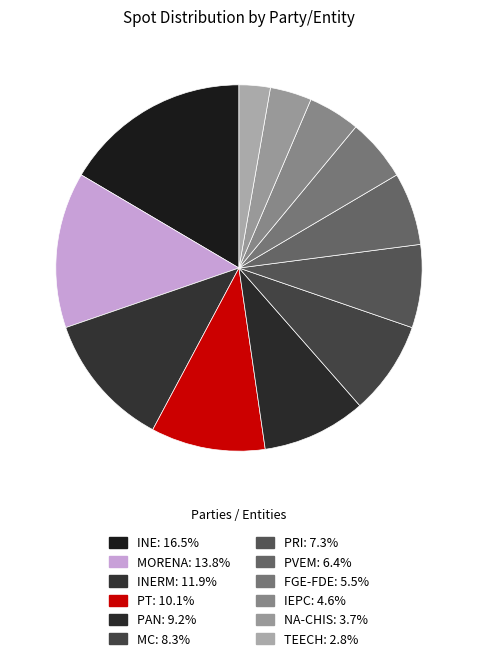

Which slice is the smallest?

TEECH